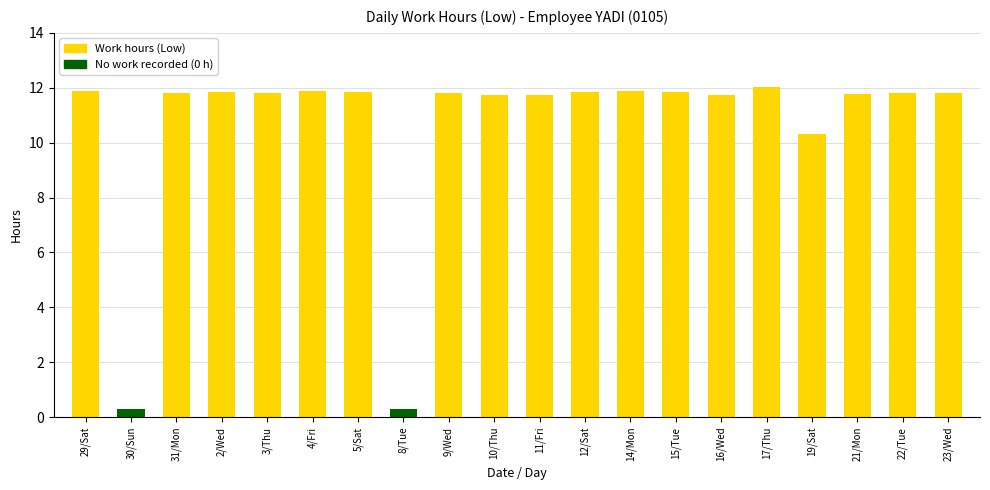

How many bars are there in total?

20